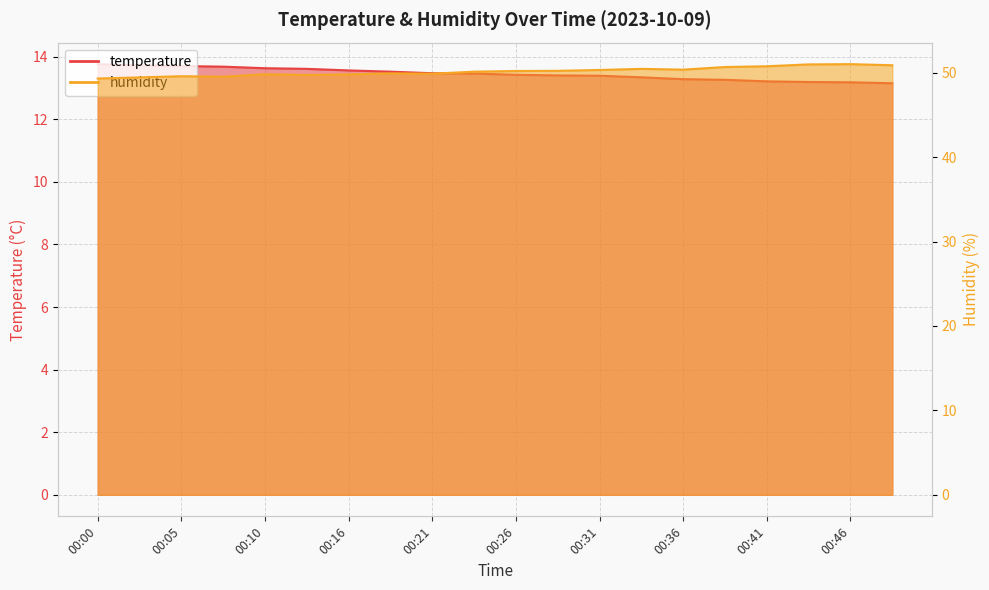

What is the difference between the humidity values at 00:10 and 00:05?

0.2